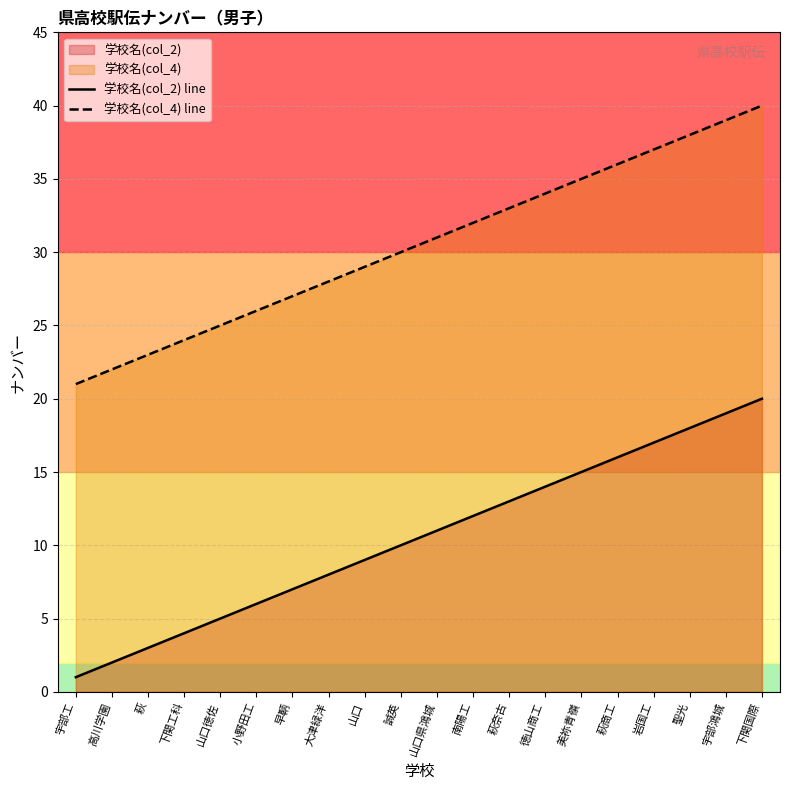

What is the label of the 6th point from the right?

美祢青嶺